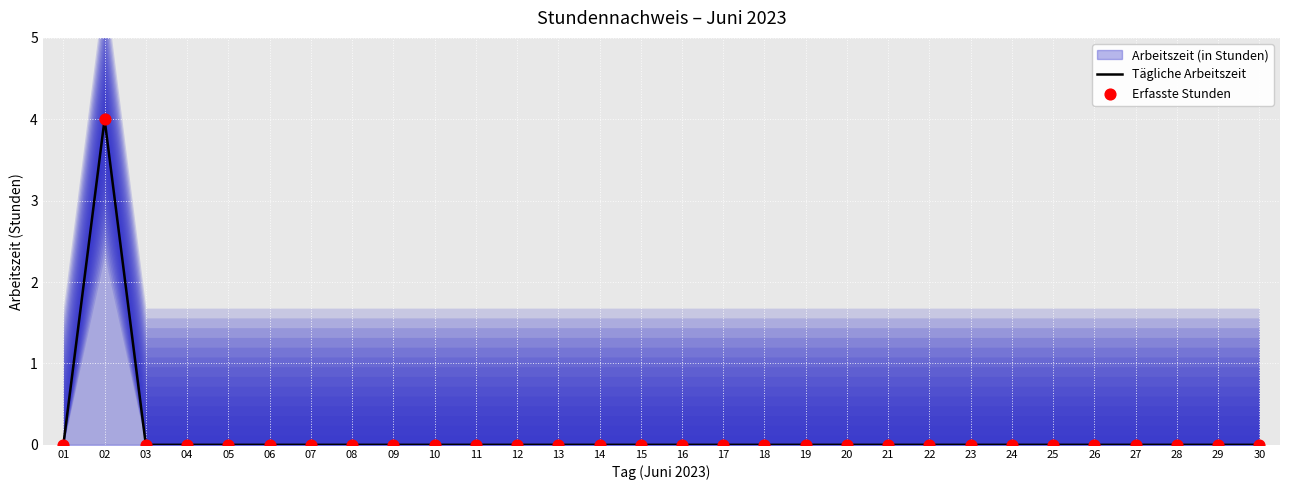

At how many categories does at least one series exceed 0?

1